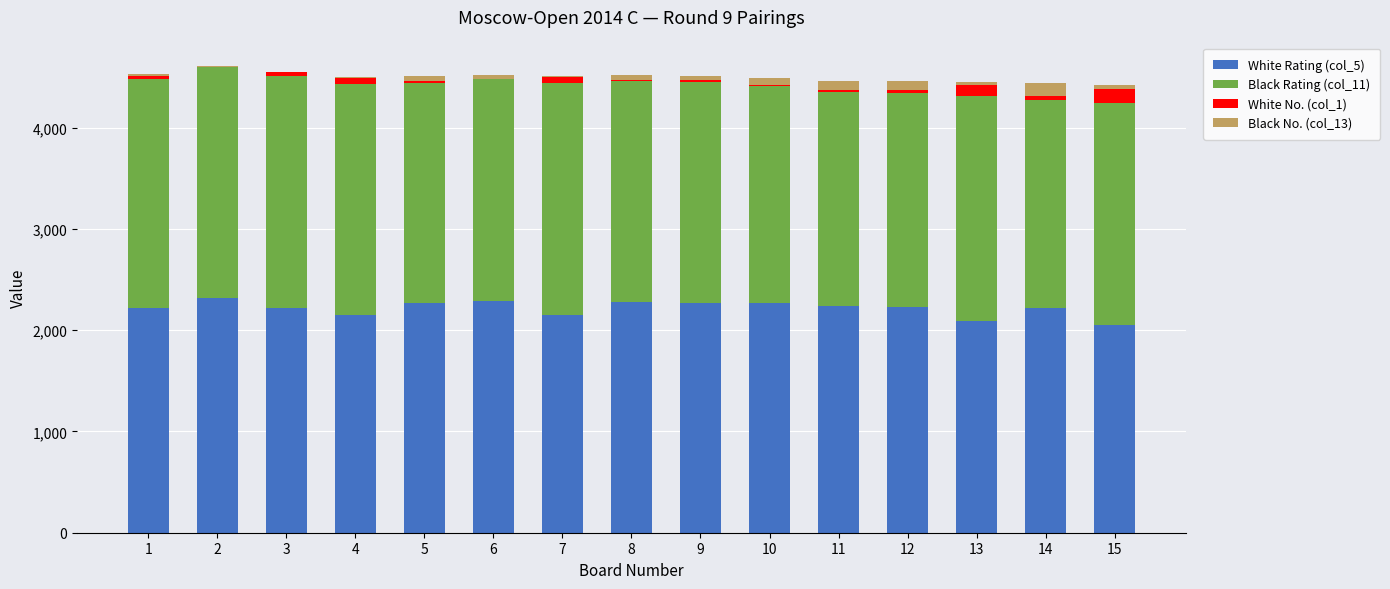

How many categories are shown in the chart?

15